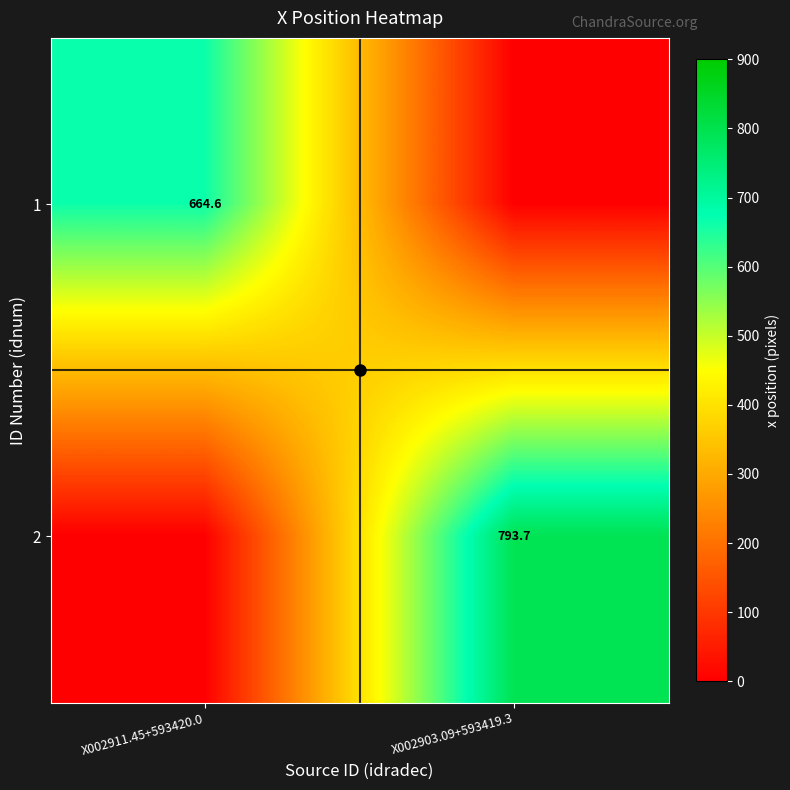

At X002911.45+593420.0, list the series in order from smallest to largest.

2, 1